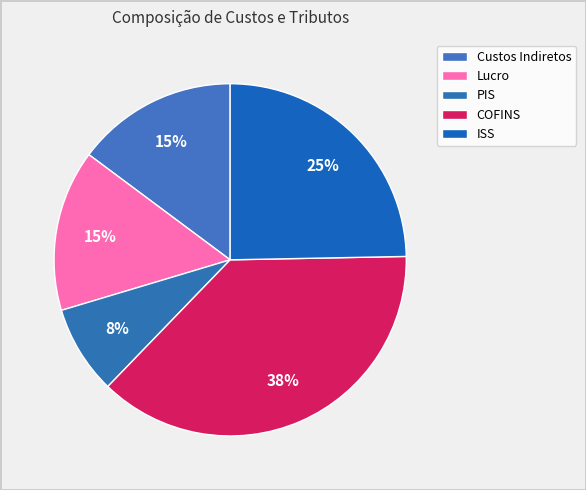

To the nearest percent, what is the combined percentage of Lucro and PIS?

23%